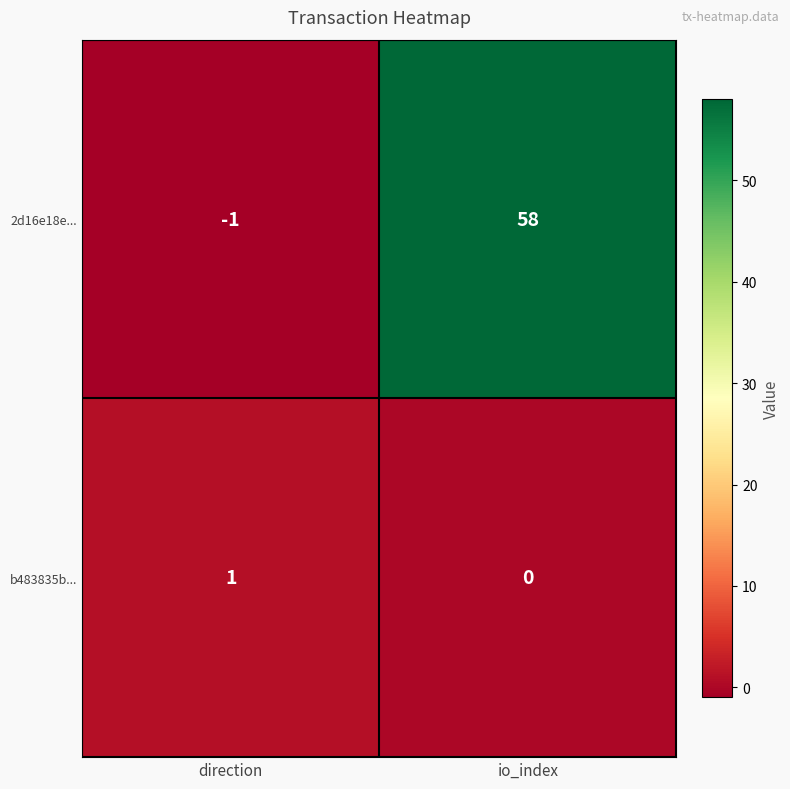

The value of 2d16e18e... at io_index is 58. True or false?

True